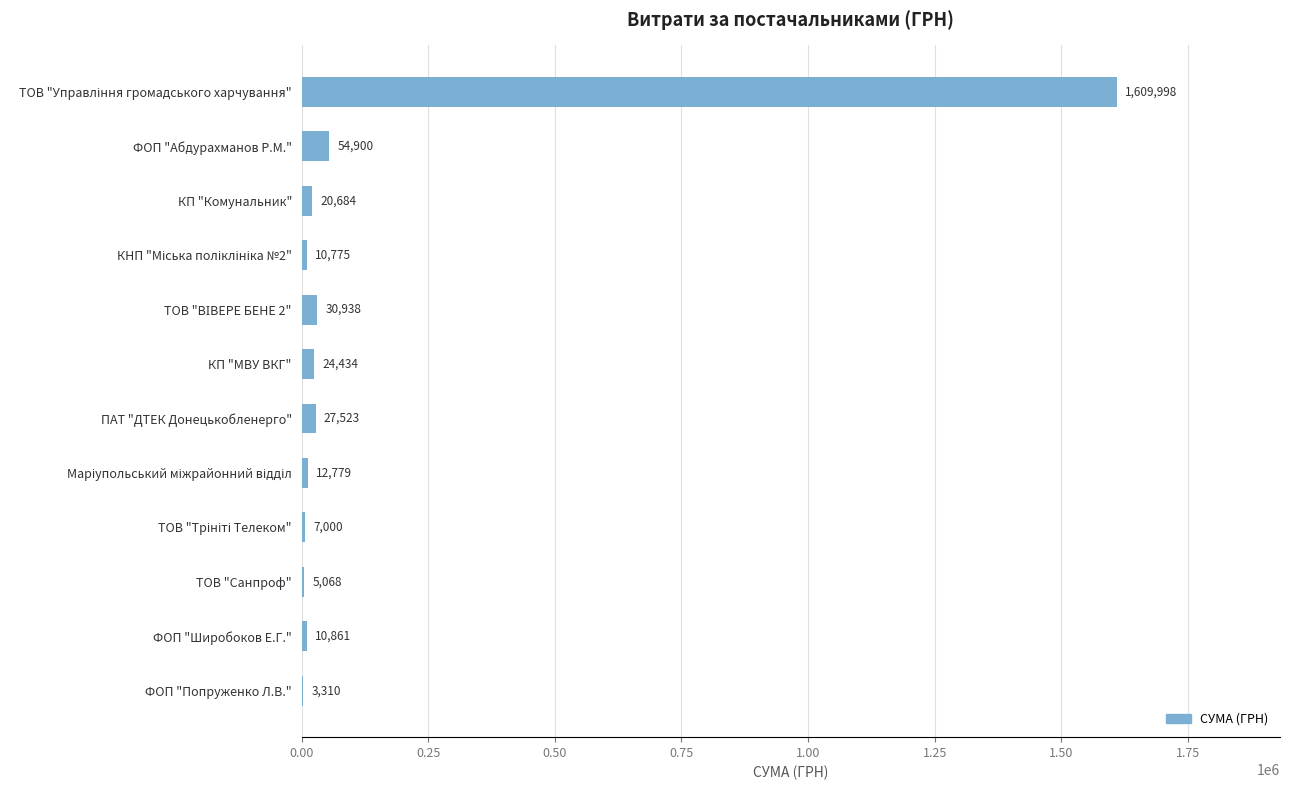

What is the maximum value shown in the chart?

1609998.5